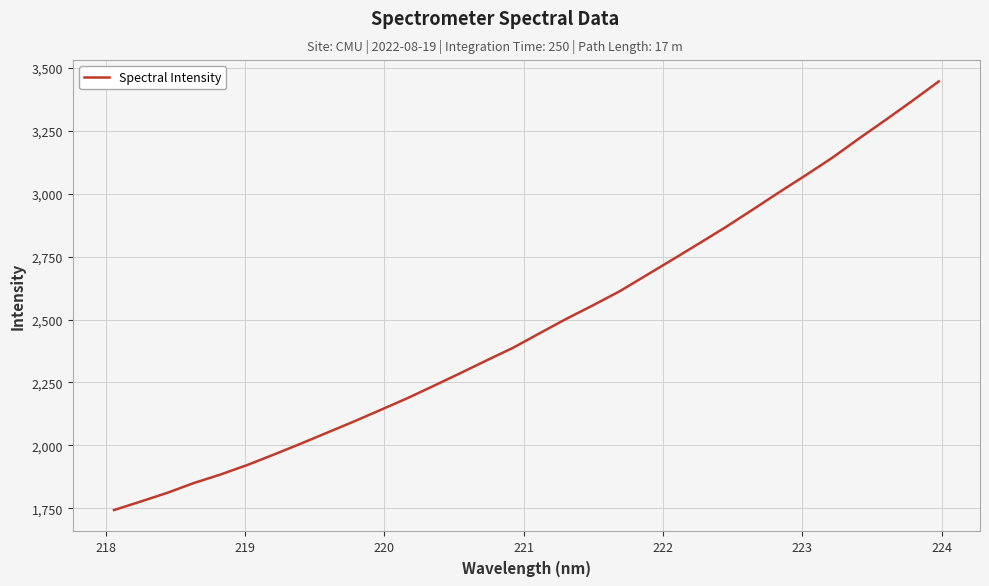

What is the smallest value displayed?

1743.6